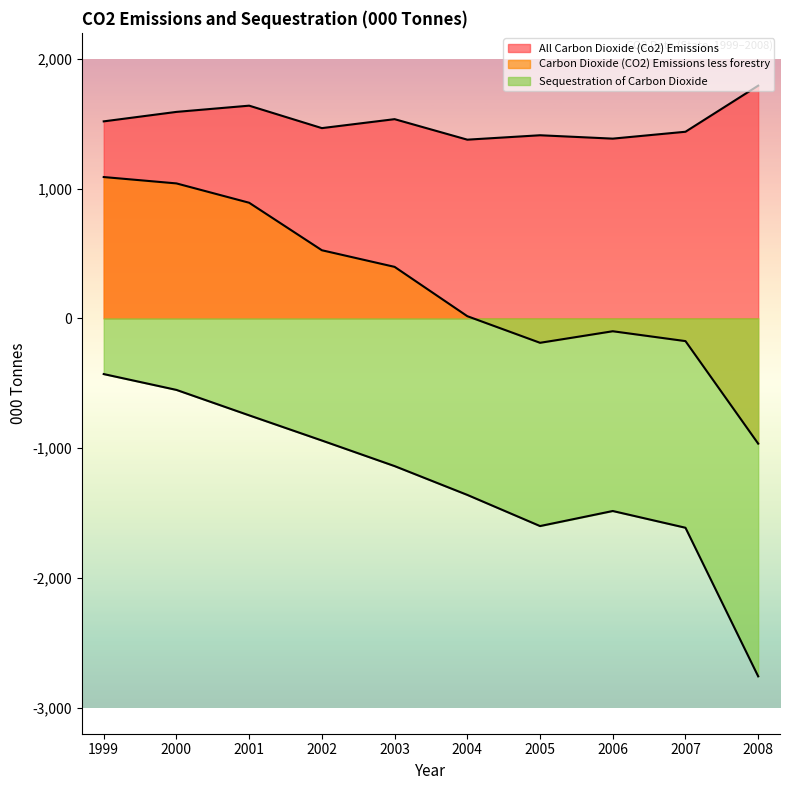

What is the value of the Sequestration of Carbon Dioxide point at the 1st from the left?

-429